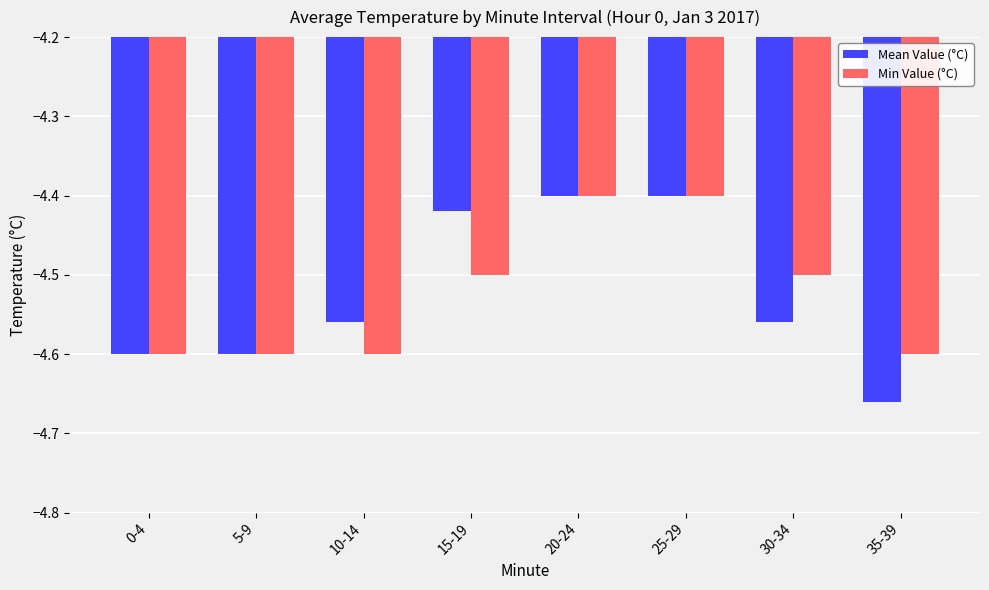

What is the difference between the maximum and minimum values in the Min Value (°C) series?

0.2